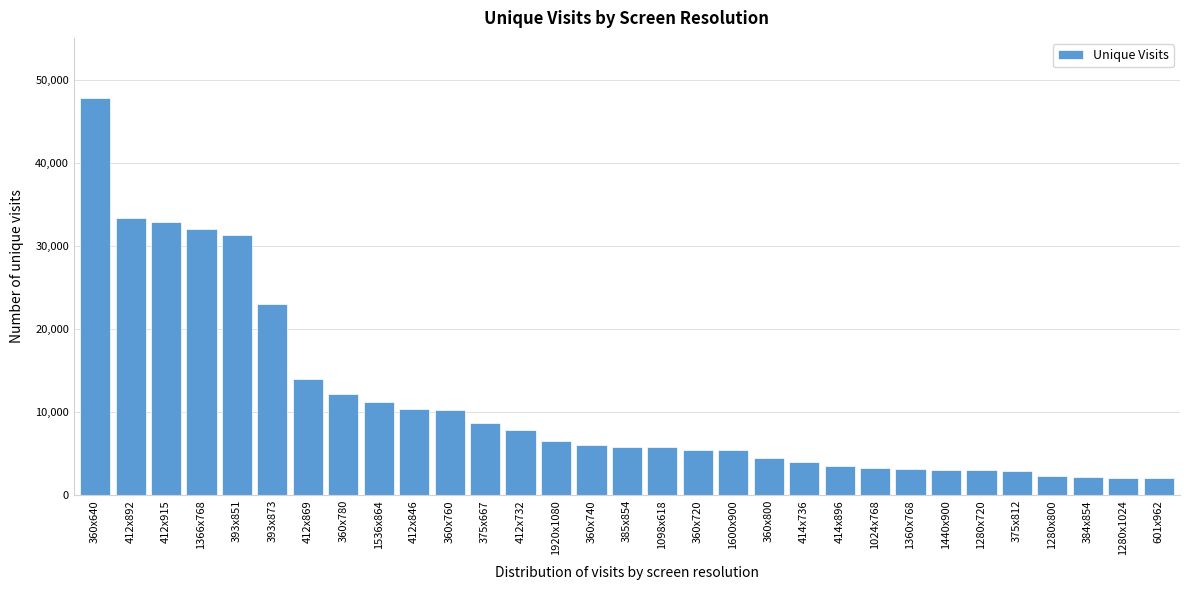

What is the label of the 15th bar from the left?

360x740